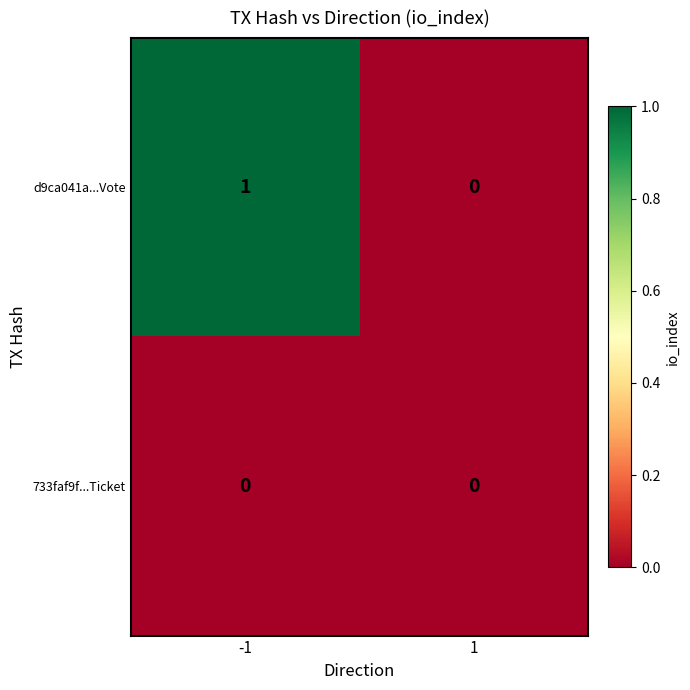

Which series has the largest total across all categories?

d9ca041a...Vote